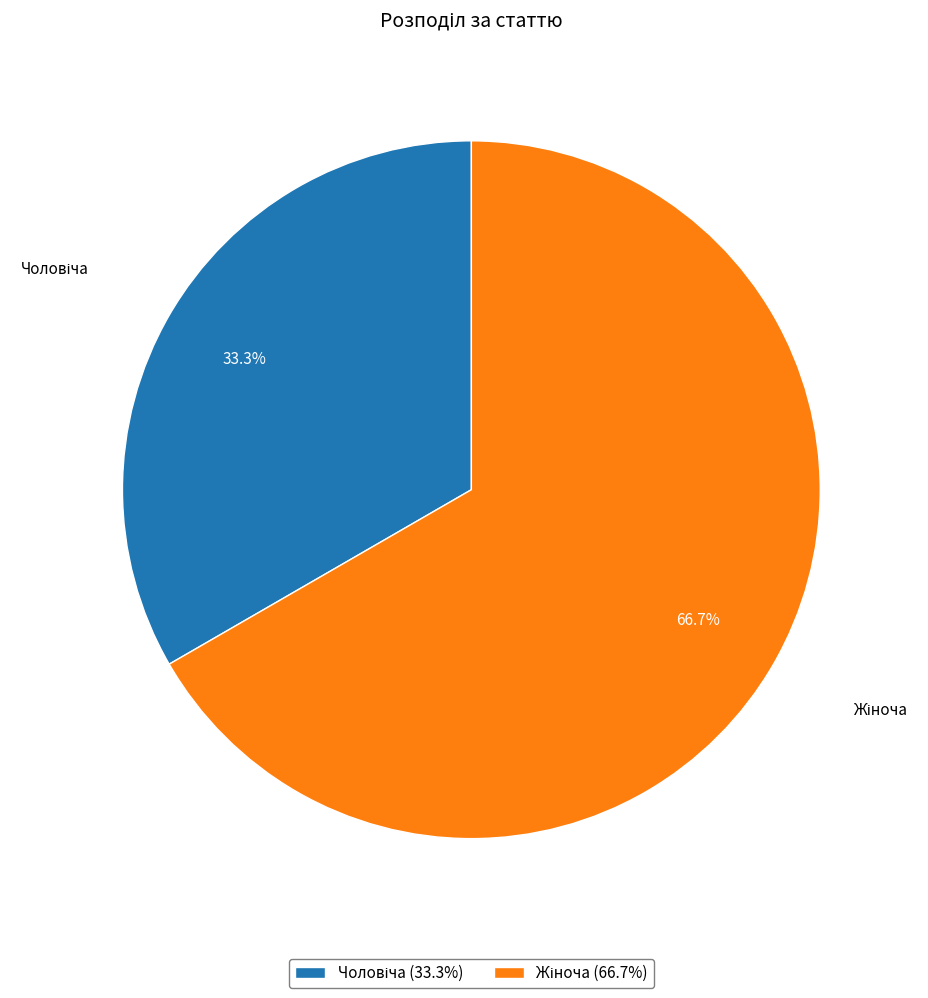

How many segments does this pie chart have?

2